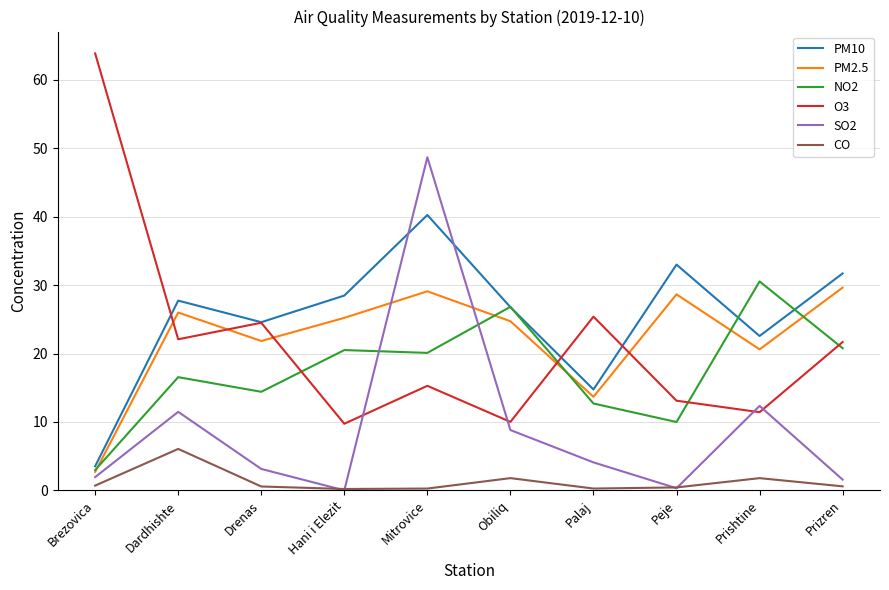

Does the chart have visible grid lines?

Yes